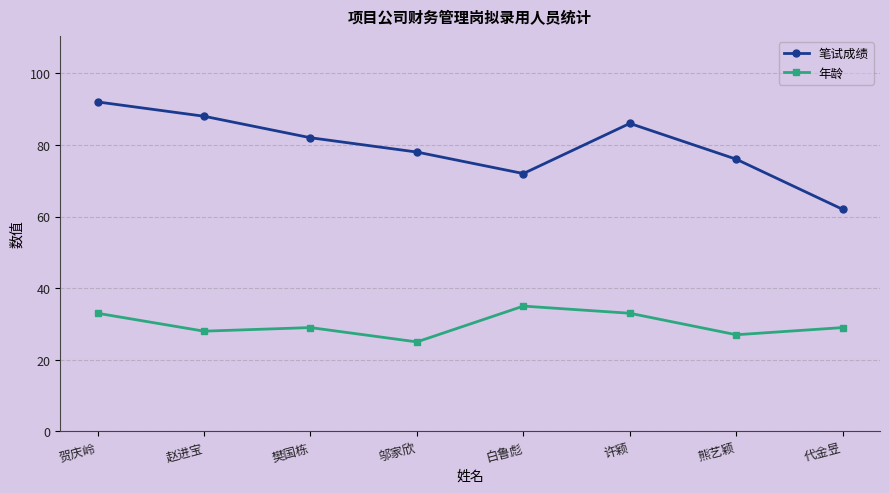

True or false: 笔试成绩 and 年龄 cross at least once.

False